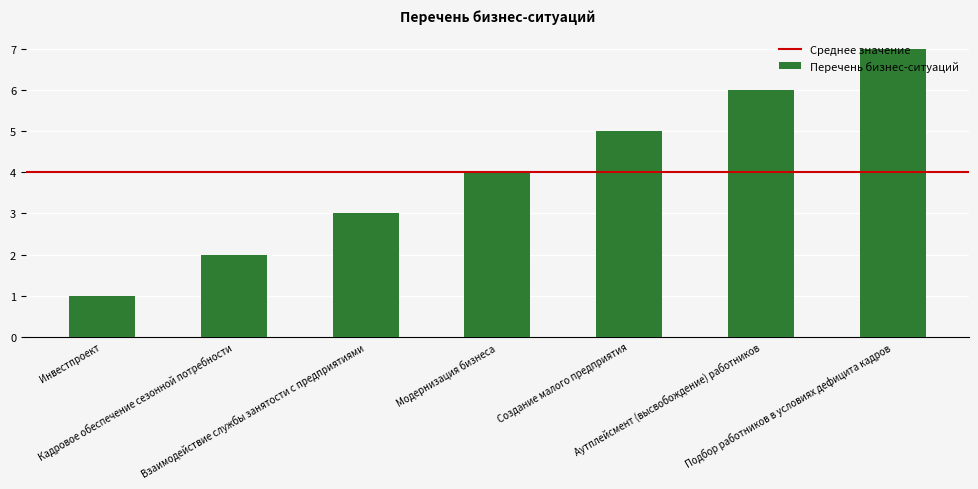

What is the change in value from Инвестпроект to Подбор работников в условиях дефицита кадров?

+6